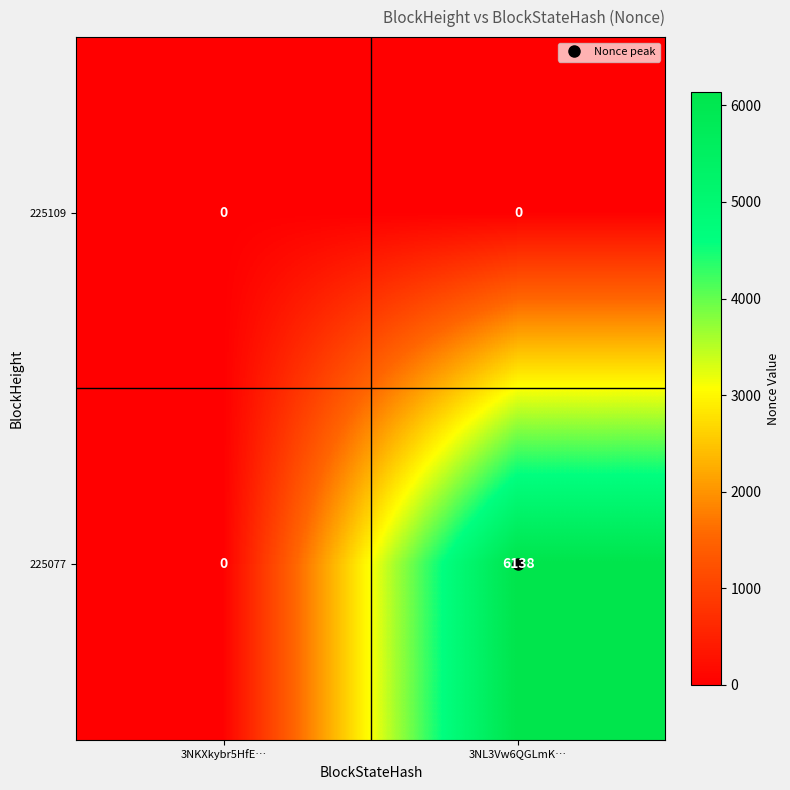

True or false: 225109 has a value of 0 at 3NL3Vw6QGLmK….

True